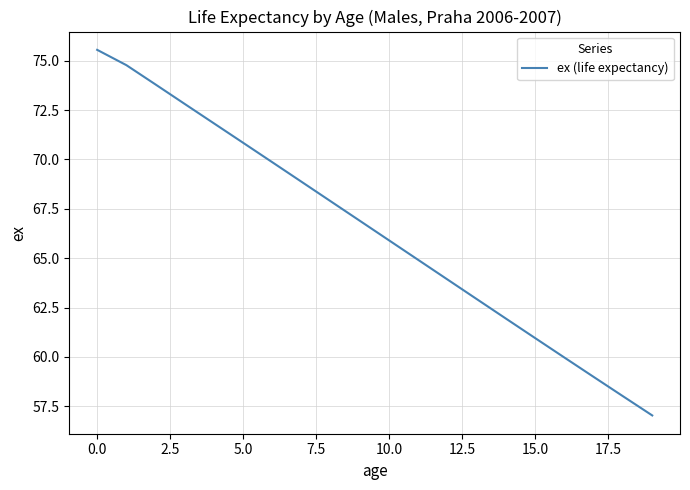

What is the difference between the maximum and minimum values?

18.5